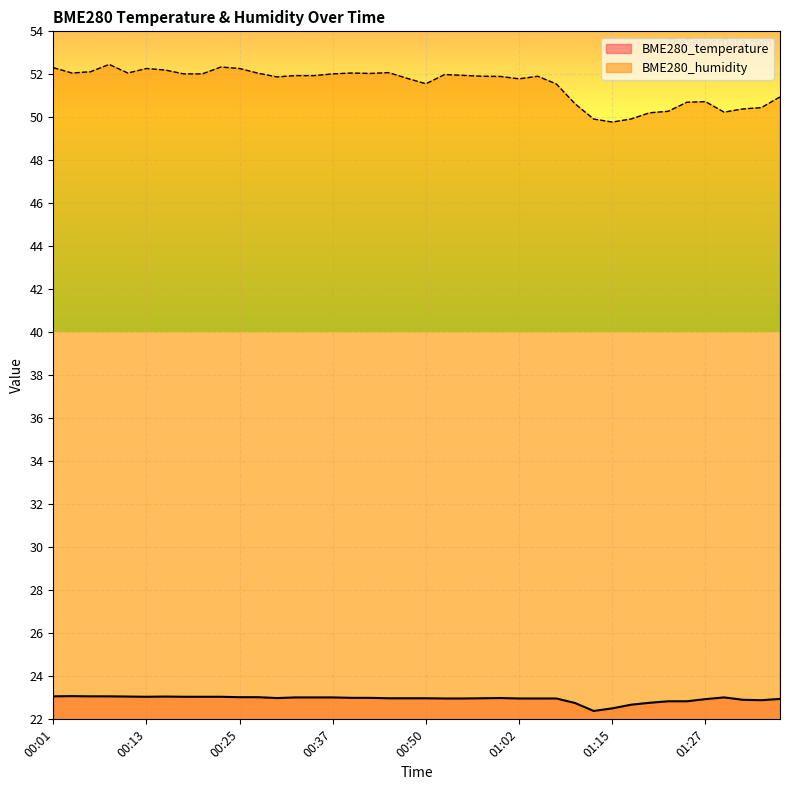

The value of BME280_temperature at 00:57 is 23.0. True or false?

True